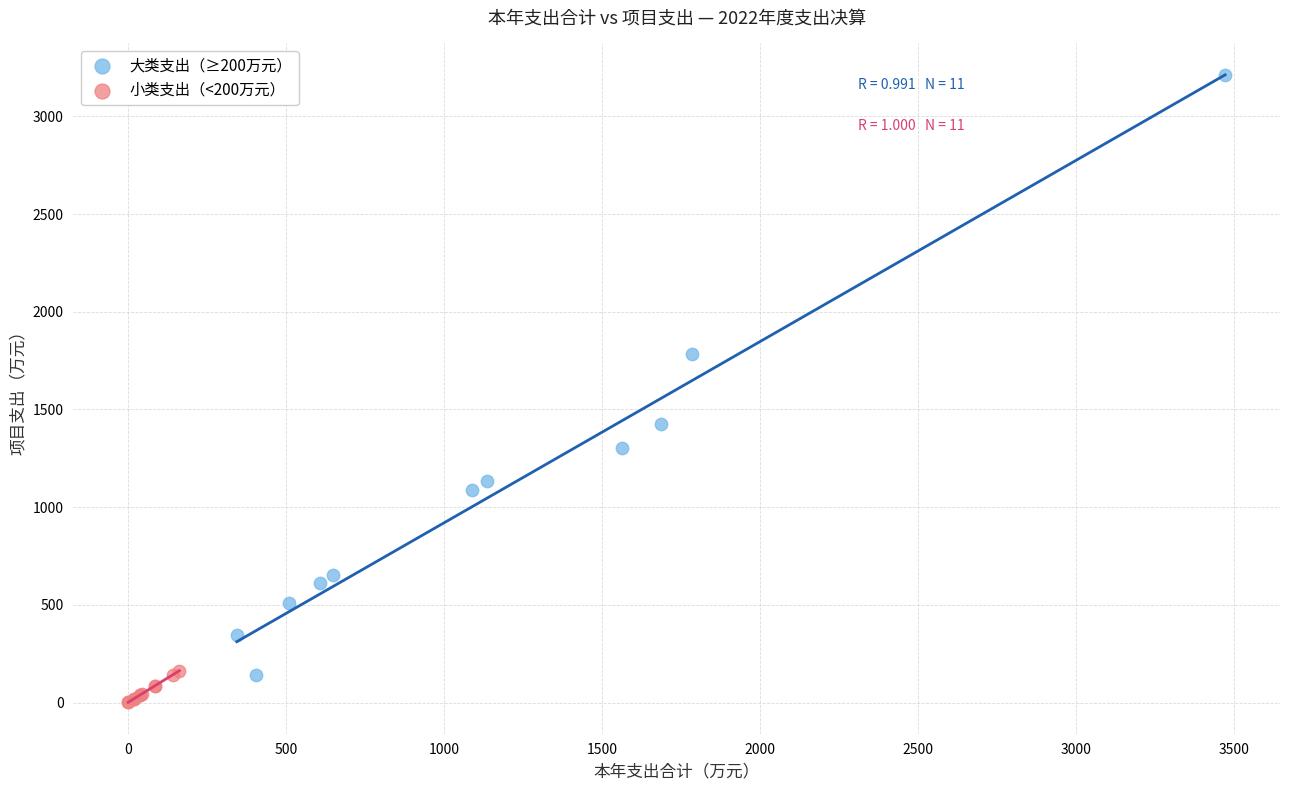

Which series has the widest spread of Y values?

大类支出（≥200万元）